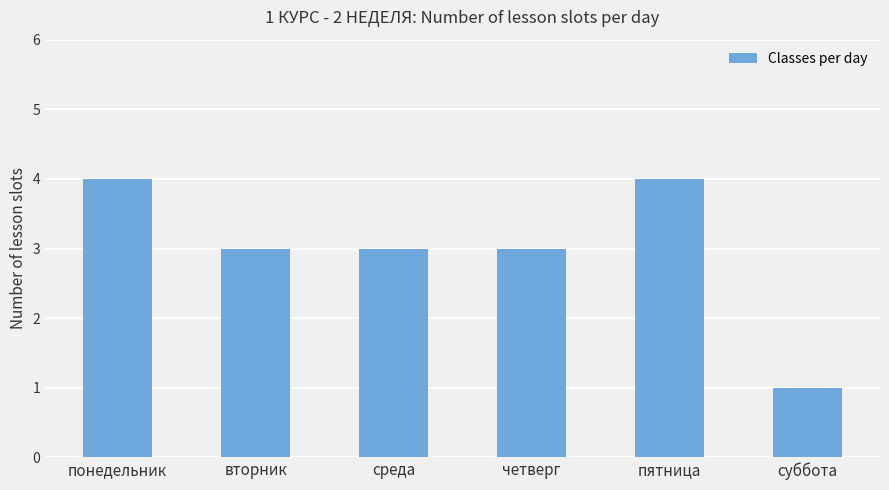

How many bars are there in total?

6